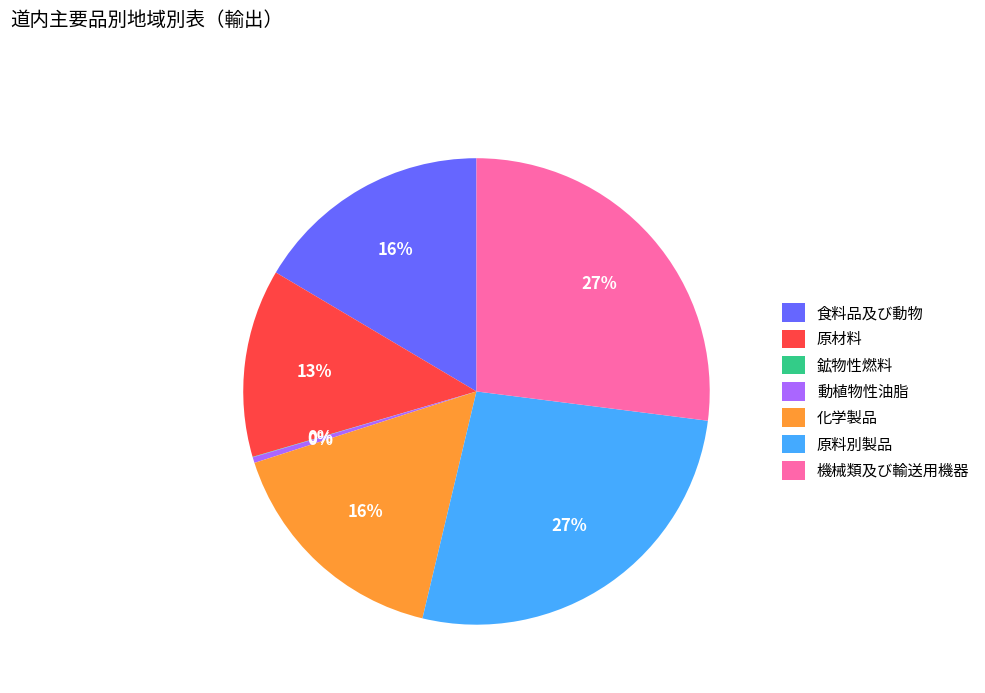

To the nearest percent, what portion does 原材料 represent?

13%